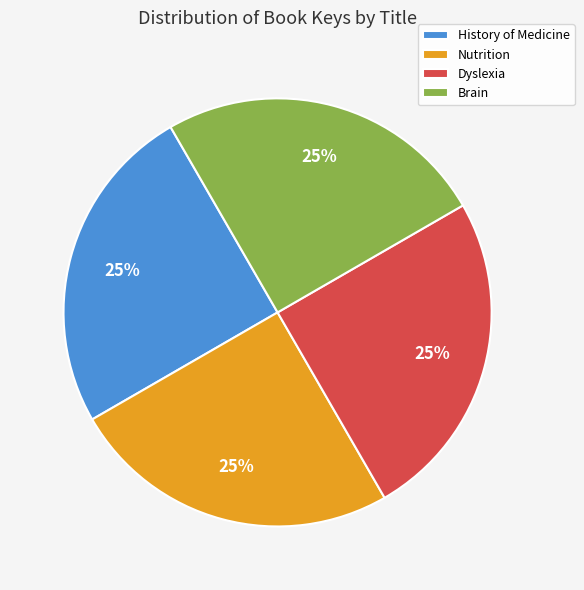

Does Dyslexia represent more than half of the total?

No